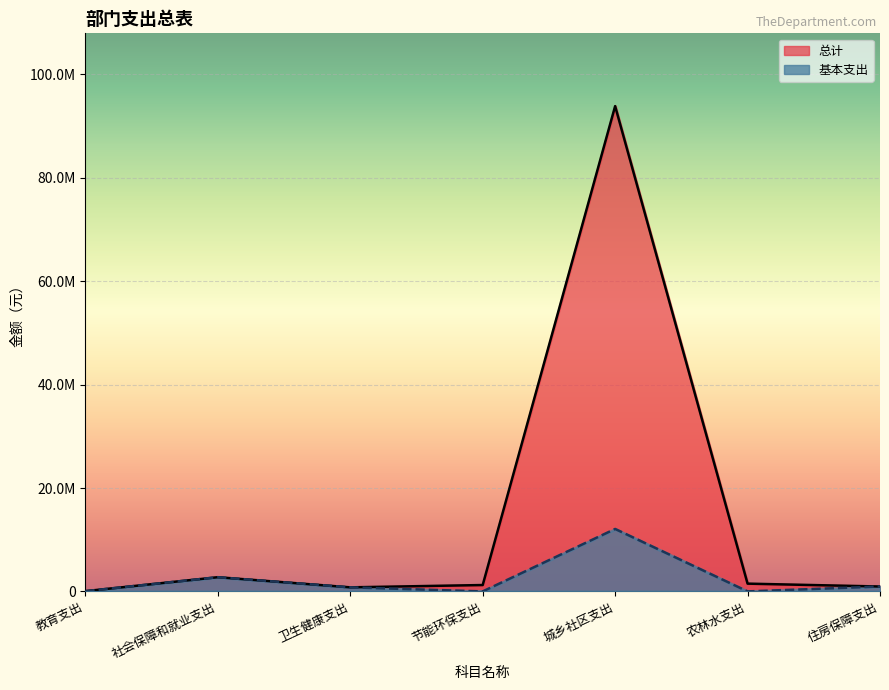

Which label corresponds to the largest value in the chart?

城乡社区支出